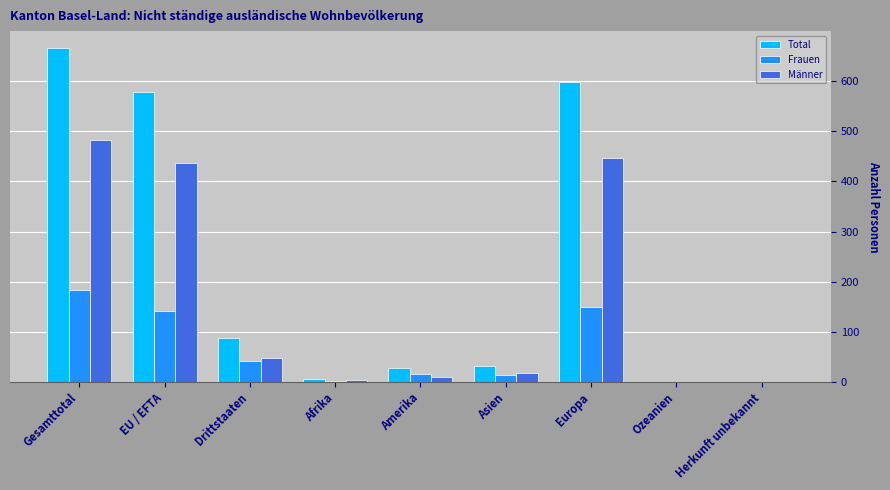

The Frauen series shows 14 at Asien. True or false?

True